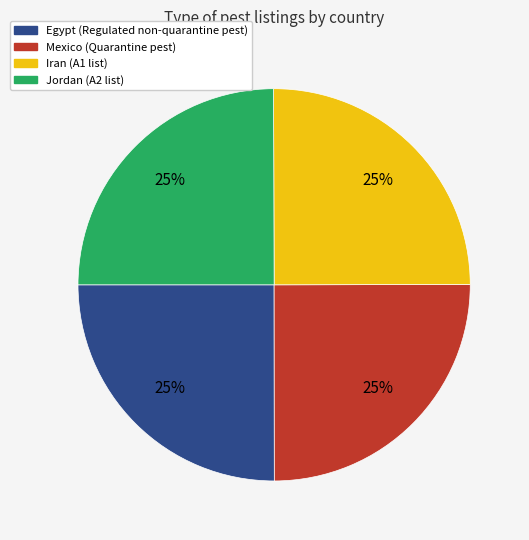

The Iran slice represents 25% of the pie. True or false?

True